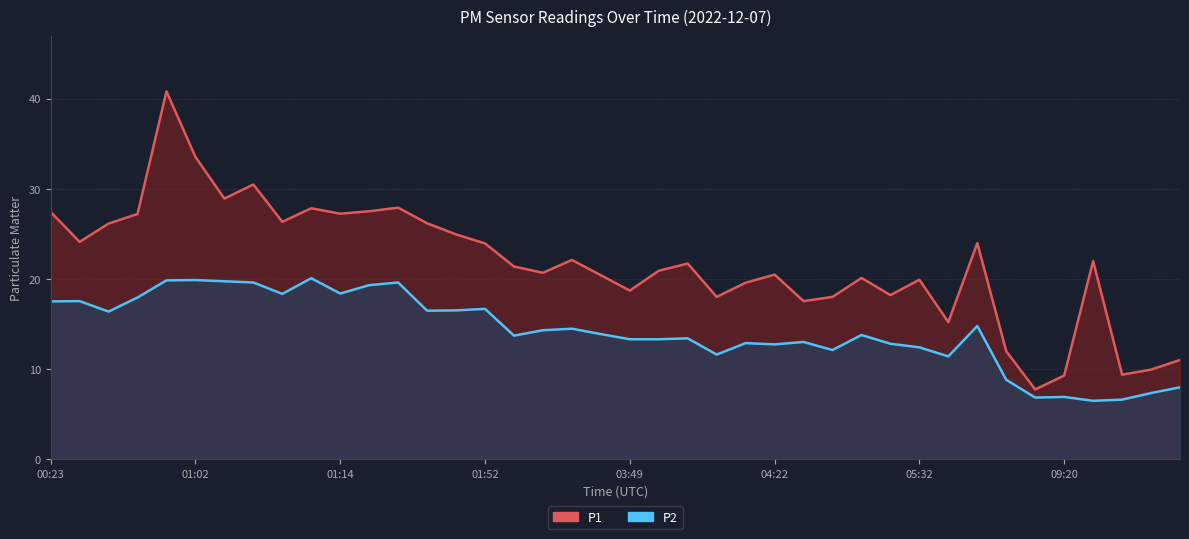

Where is P2 nearest to the value 13?

26